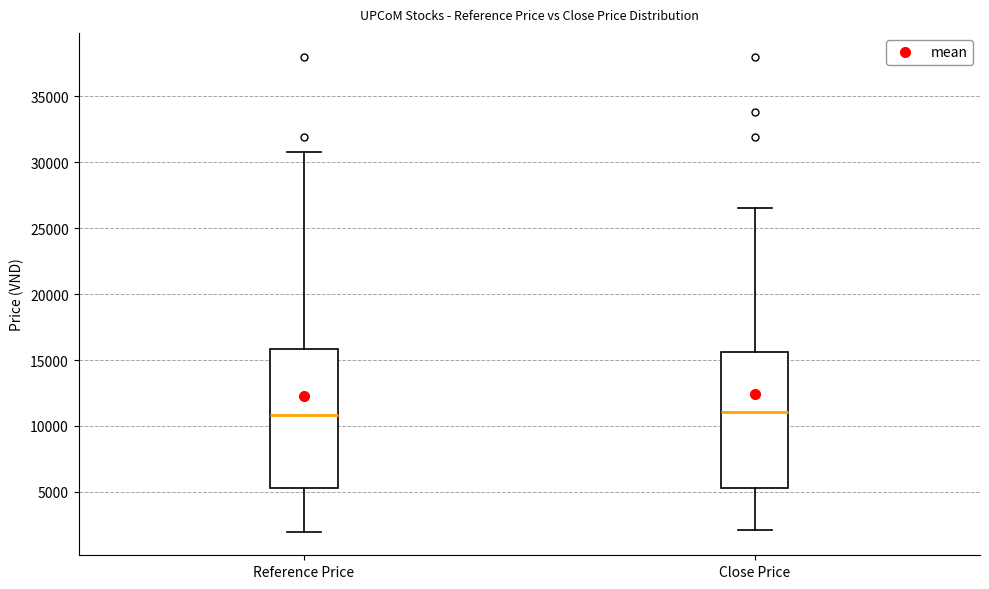

Reading left to right, transcribe this box plot: for each box, give where its median line is, the range the box spans, and where its two whiskers end, as read against the y-axis. The values are not printed on the chart, so give them approximately, as read against the axis.

Reference Price: median 11000, box 5500 to 16000, whiskers 2000 to 31000
Close Price: median 11000, box 5500 to 15500, whiskers 2000 to 26500